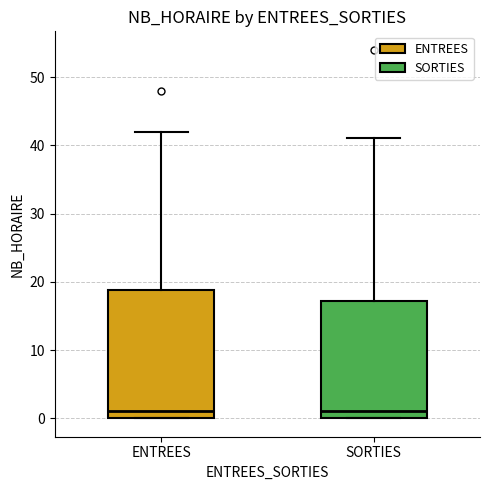

Reading left to right, read every box against the y-axis: the position of its median line, the range the box covers, and the ends of its whiskers. The values are not printed on the chart, so give them approximately, as read against the axis.

ENTREES: median 1, box 0 to 19, whiskers 0 to 42
SORTIES: median 1, box 0 to 17, whiskers 0 to 41